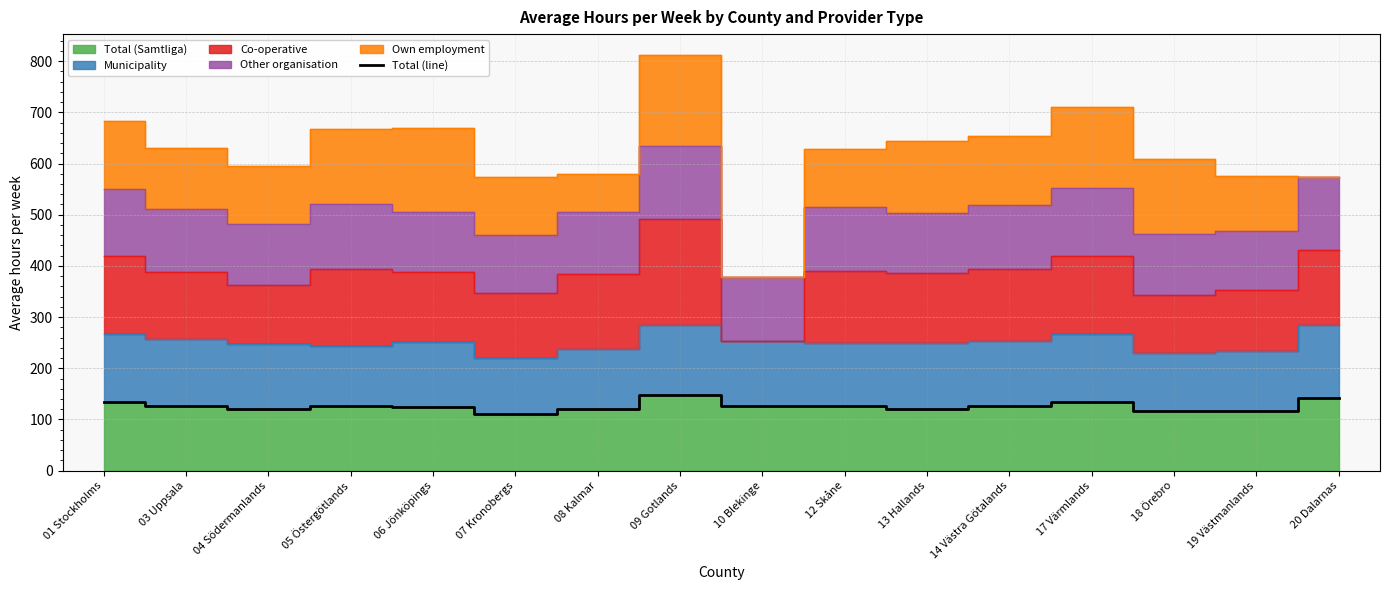

What is the change in value from 01 Stockholms to 07 Kronobergs?

-22.0